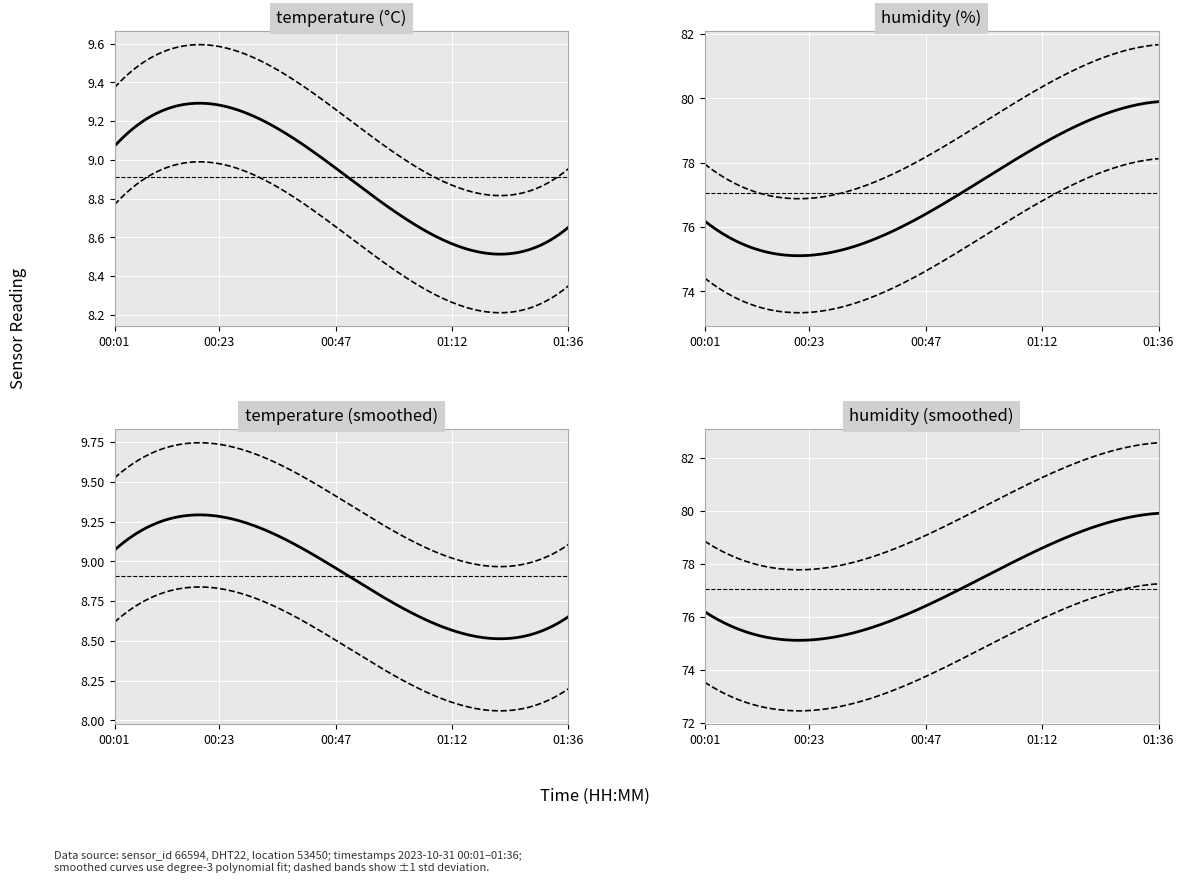

What is the difference between the maximum and minimum values in the temperature series?

0.8